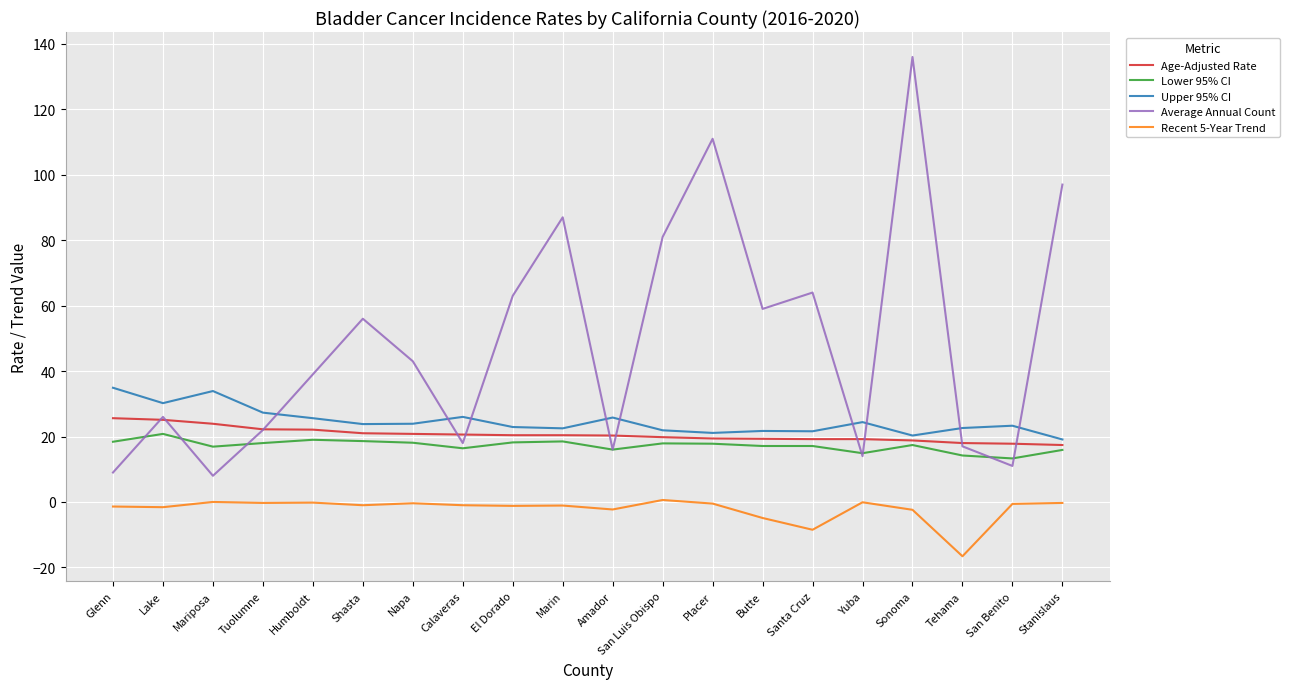

What is the total value across all series at Mariposa?

82.7